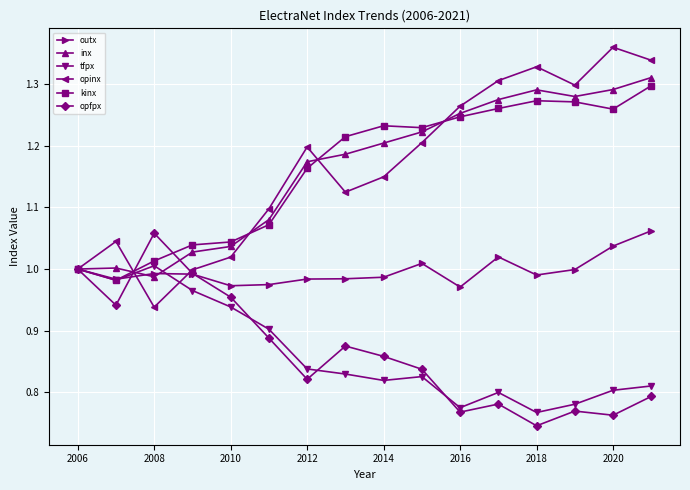

Which series has the largest range (max minus min)?

opinx